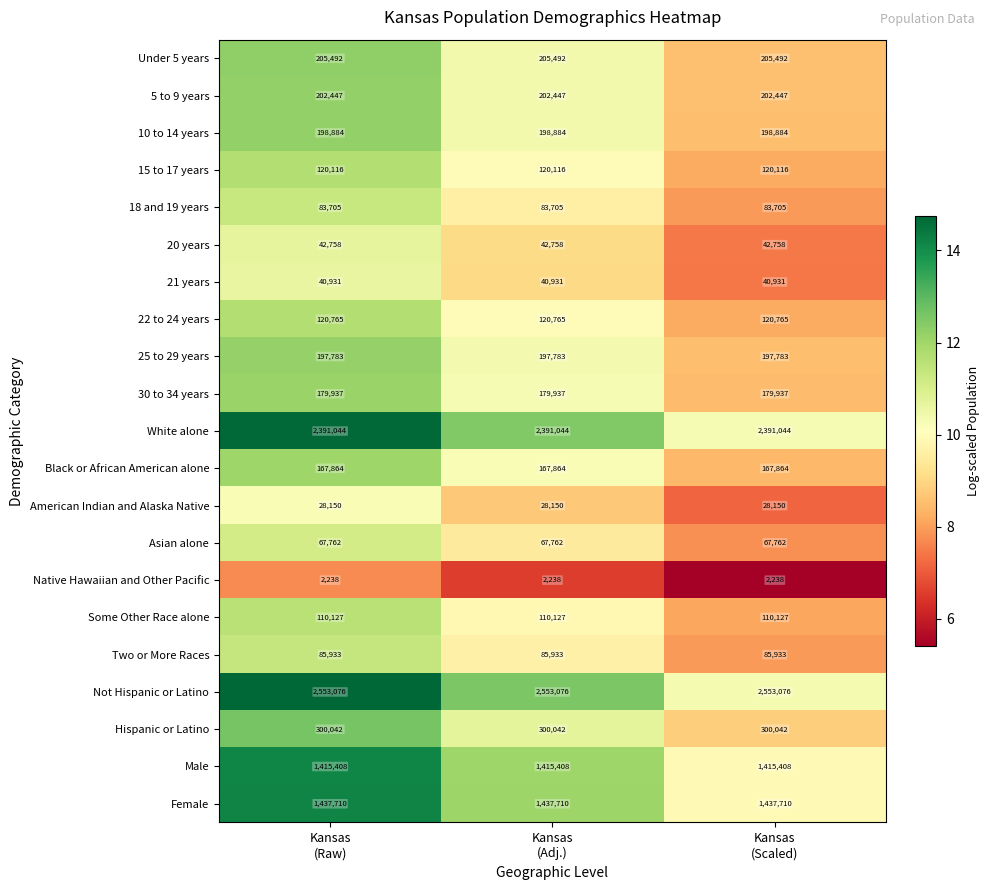

List the series in order of their peak value, lowest first.

Native Hawaiian and Other Pacific, American Indian and Alaska Native, 21 years, 20 years, Asian alone, 18 and 19 years, Two or More Races, Some Other Race alone, 15 to 17 years, 22 to 24 years, Black or African American alone, 30 to 34 years, 25 to 29 years, 10 to 14 years, 5 to 9 years, Under 5 years, Hispanic or Latino, Male, Female, White alone, Not Hispanic or Latino